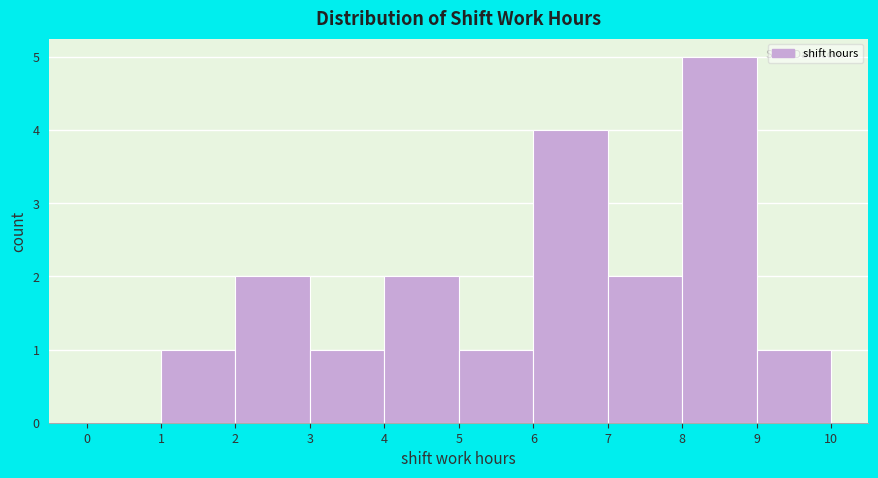

Reading left to right, transcribe this chart: for each bar, give the range it covers on the x-axis and its height. The values are not printed on the chart, so give them approximately, as read against the axis.

0 to 1: 0
1 to 2: 1
2 to 3: 2
3 to 4: 1
4 to 5: 2
5 to 6: 1
6 to 7: 4
7 to 8: 2
8 to 9: 5
9 to 10: 1